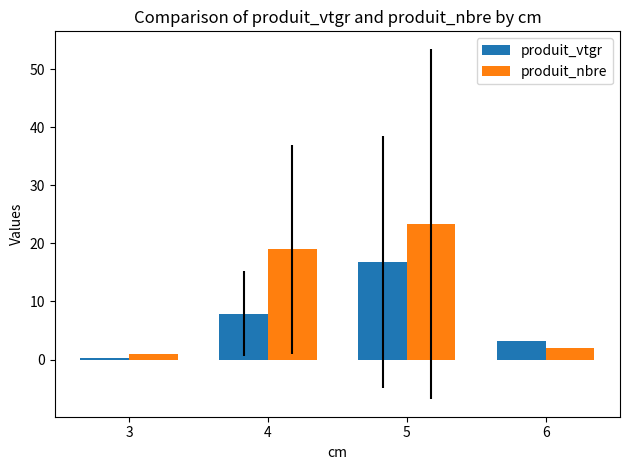

What is the difference between the second highest and minimum values in the produit_vtgr series?

7.6